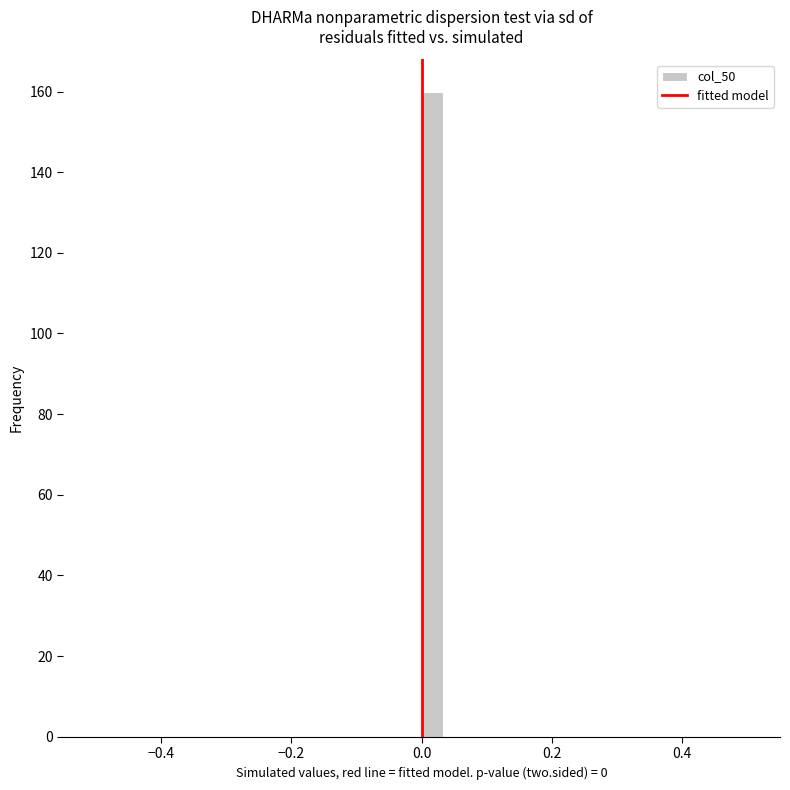

Around what value on the x-axis is the tallest bar? Give the approximate position of its centre, as read against the axis.

0.02